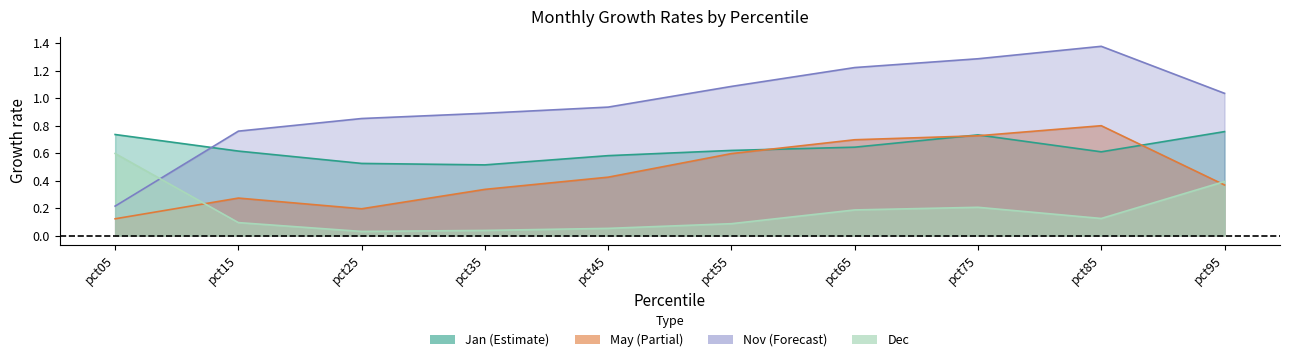

What is the value of the Jan point at the 6th from the left?

0.6